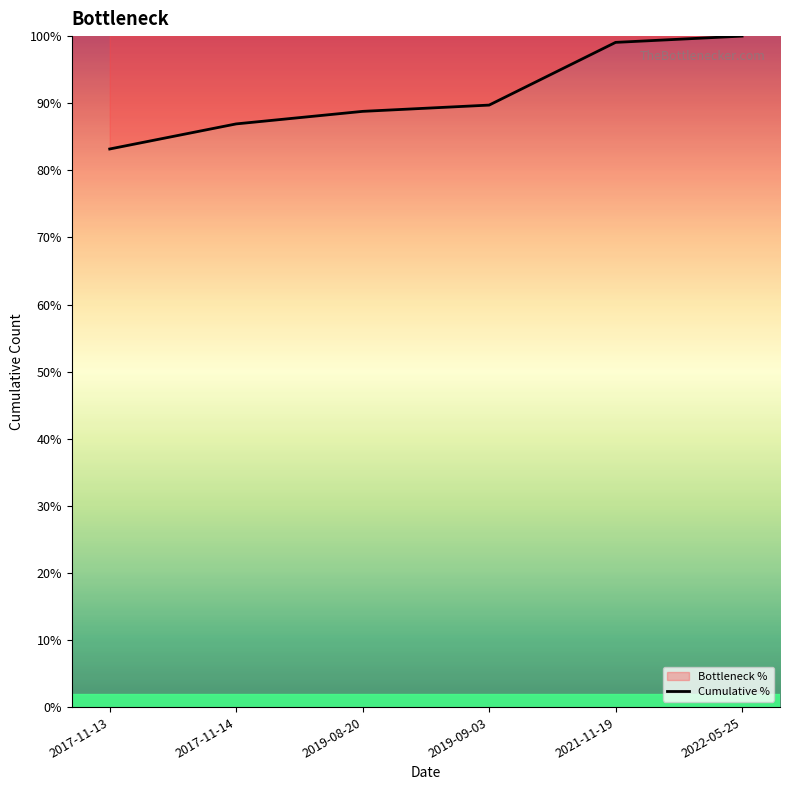

At which label does the data first exceed 89?

2019-09-03